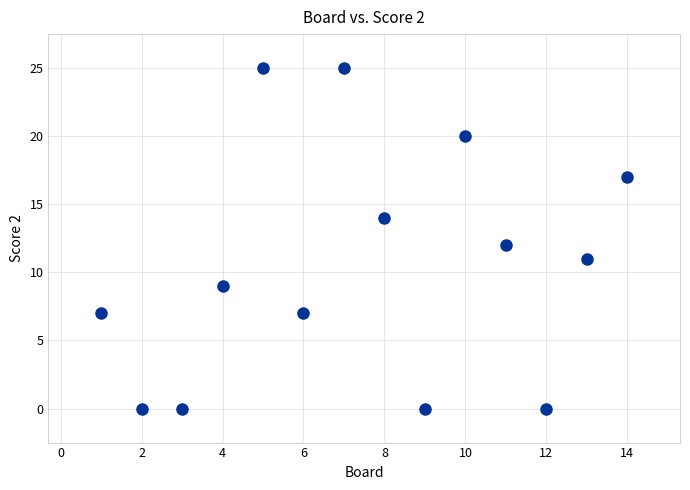

What is the range of X values (max minus min)?

13